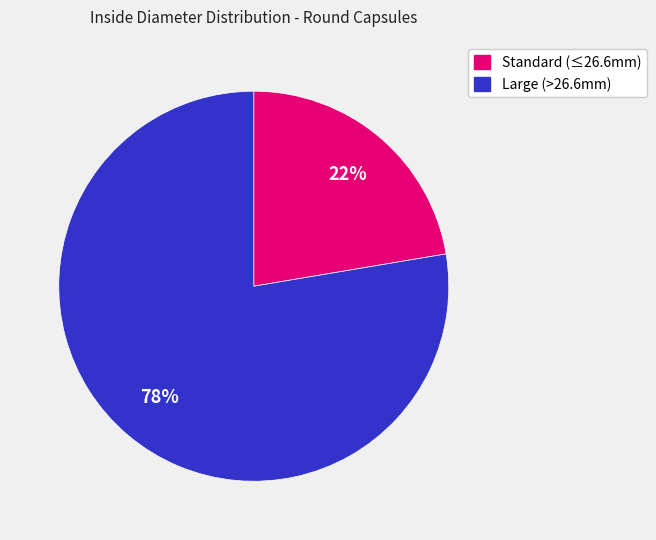

Is there a majority slice in this chart?

Yes